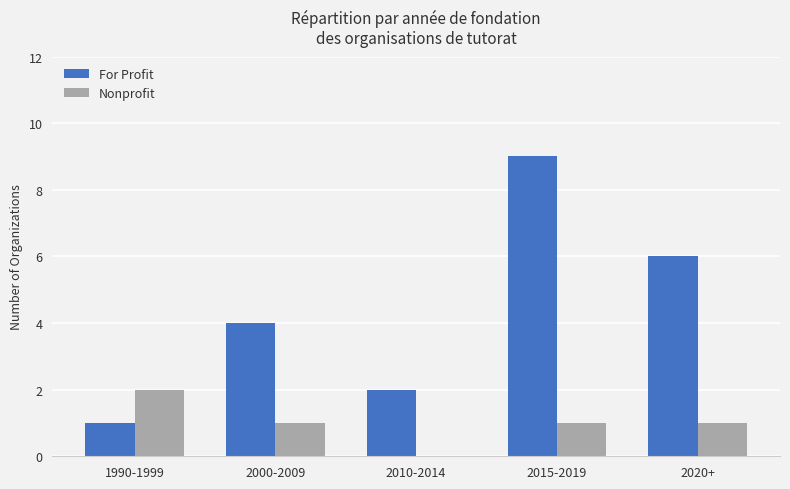

Is the value of For Profit at 2010-2014 greater than the value of Nonprofit at 2010-2014?

Yes